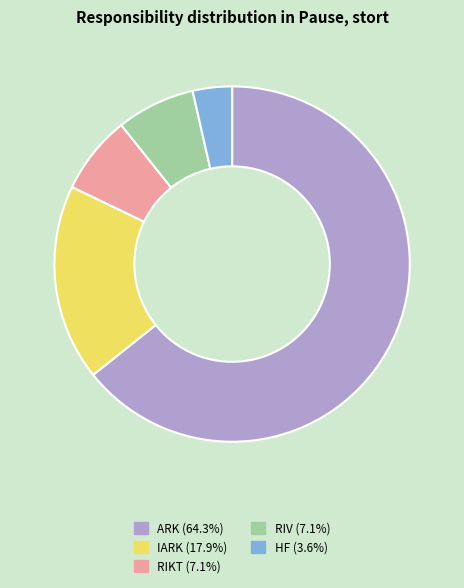

How many slices are in this pie chart?

5